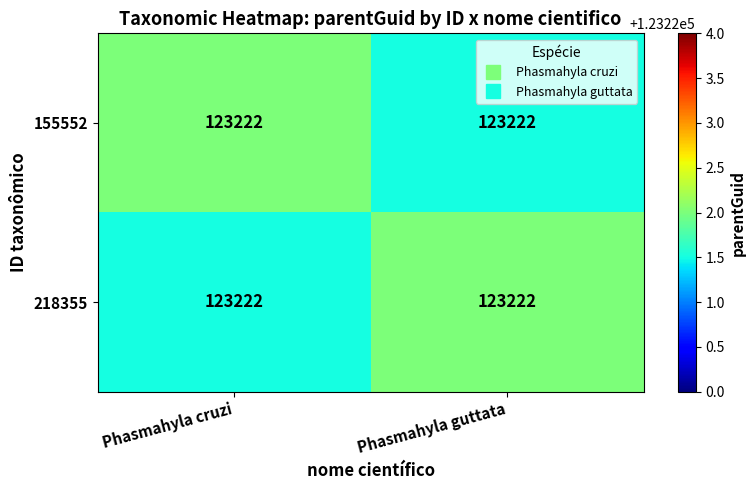

How many values in the 218355 series are below 123222?

1